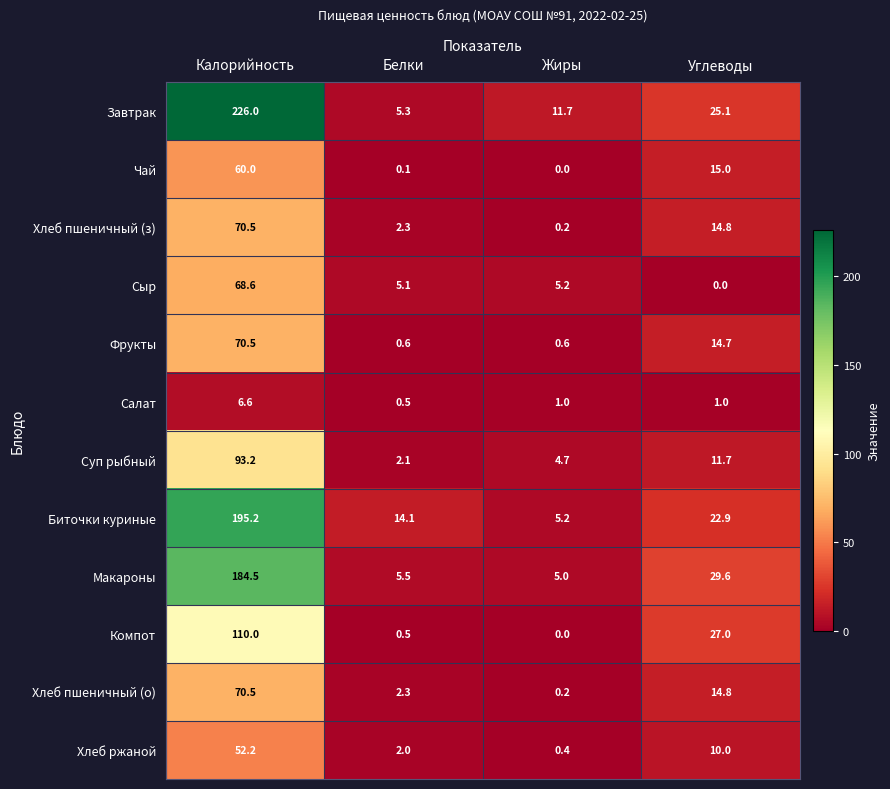

How many distinct data groups are displayed?

12